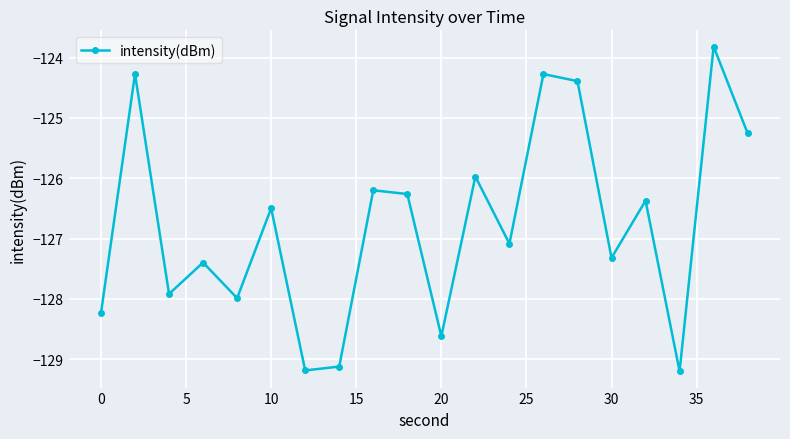

What is the value of the 12th point from the left?

-126.0